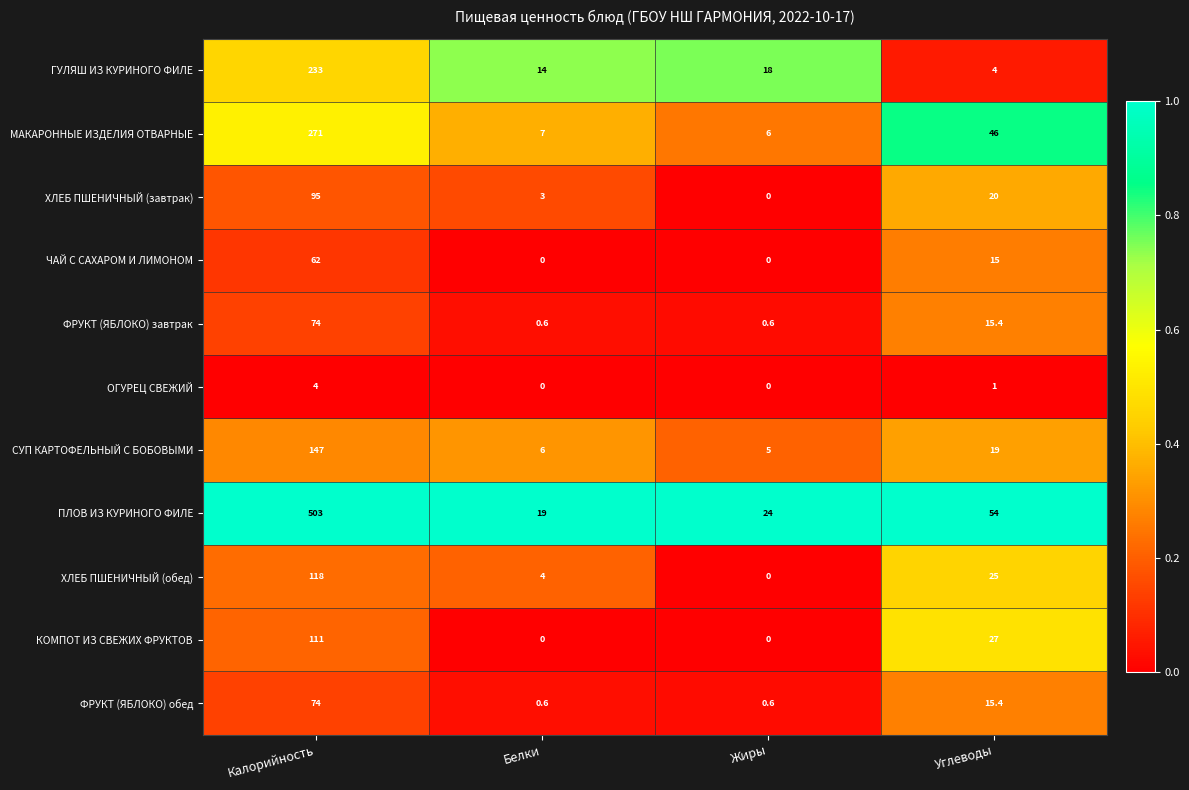

True or false: ГУЛЯШ ИЗ КУРИНОГО ФИЛЕ has a value of 29.1 at Жиры.

False